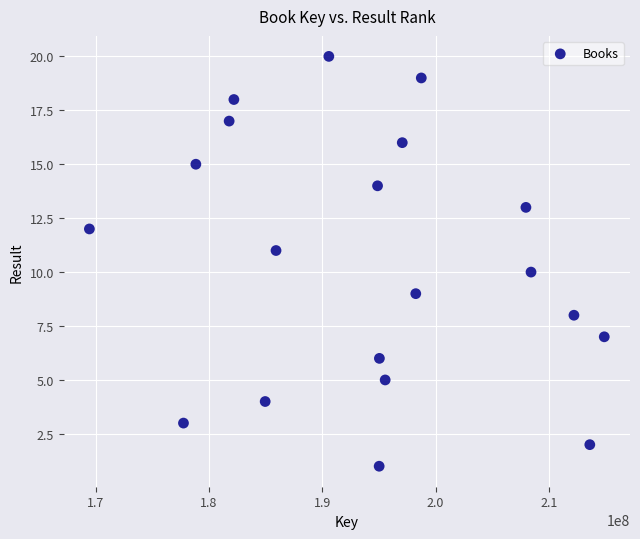

What is the range of Y values (max minus min)?

19